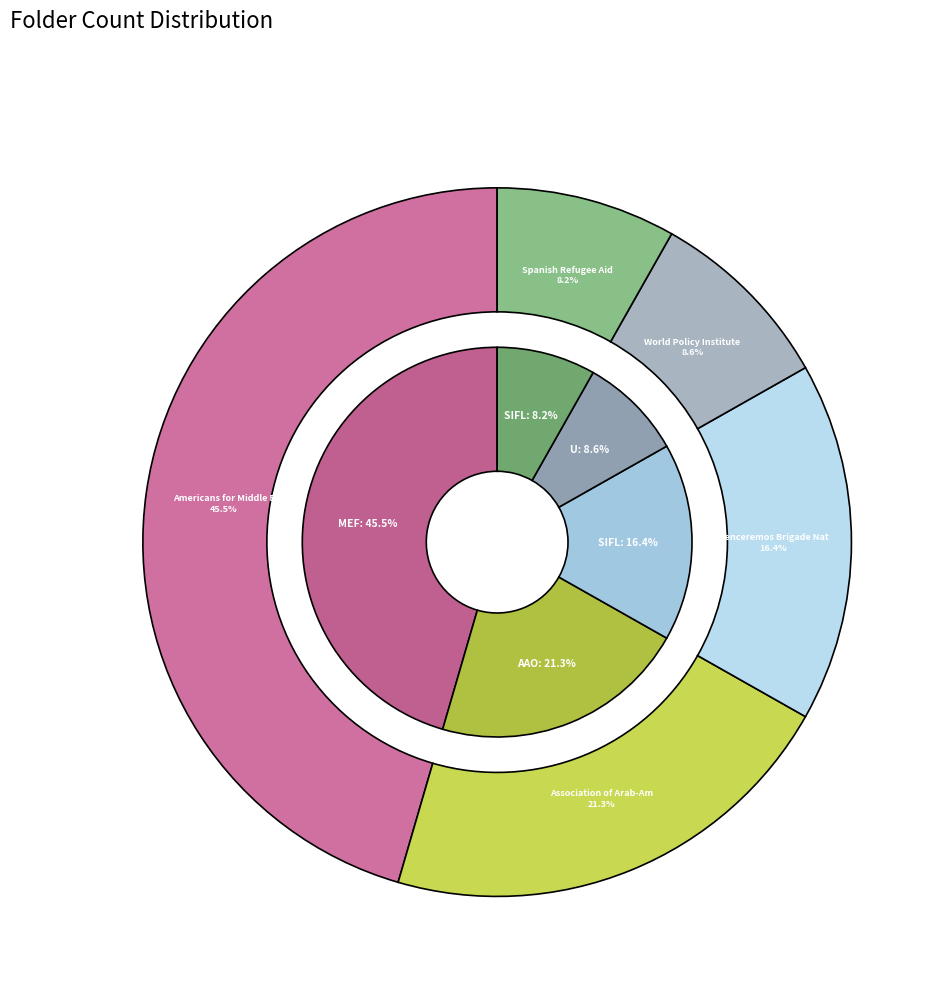

The Venceremos Brigade National Office slice represents 16% of the pie. True or false?

True